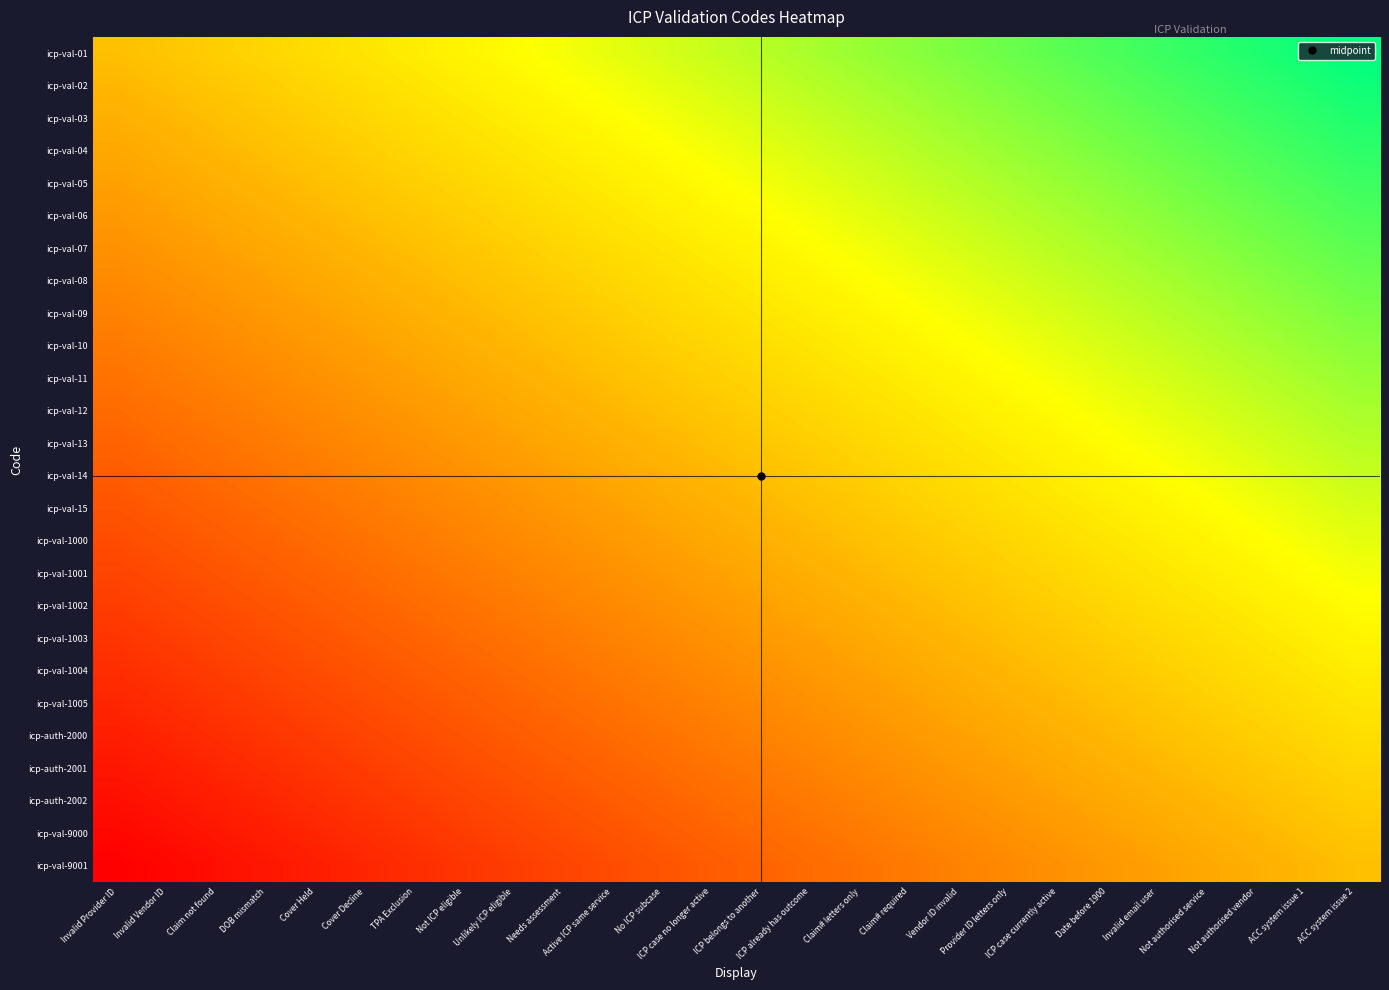

Reading left to right, what are all the values shown in this chart?

icp-val-01: Invalid Provider ID=0.5	Invalid Vendor ID=0.5	Claim not found=0.5	DOB mismatch=0.6	Cover Held=0.6	Cover Decline=0.6	TPA Exclusion=0.6	Not ICP eligible=0.6	Unlikely ICP eligible=0.7	Needs assessment=0.7	Active ICP same service=0.7	No ICP subcase=0.7	ICP case no longer active=0.7	ICP belongs to another=0.8	ICP already has outcome=0.8	Claim# letters only=0.8	Claim# required=0.8	Vendor ID invalid=0.8	Provider ID letters only=0.9	ICP case currently active=0.9	Date before 1900=0.9	Invalid email user=0.9	Not authorised service=0.9	Not authorised vendor=1.0	ACC system issue 1=1.0	ACC system issue 2=1.0
icp-val-02: Invalid Provider ID=0.5	Invalid Vendor ID=0.5	Claim not found=0.5	DOB mismatch=0.5	Cover Held=0.6	Cover Decline=0.6	TPA Exclusion=0.6	Not ICP eligible=0.6	Unlikely ICP eligible=0.6	Needs assessment=0.7	Active ICP same service=0.7	No ICP subcase=0.7	ICP case no longer active=0.7	ICP belongs to another=0.7	ICP already has outcome=0.8	Claim# letters only=0.8	Claim# required=0.8	Vendor ID invalid=0.8	Provider ID letters only=0.8	ICP case currently active=0.9	Date before 1900=0.9	Invalid email user=0.9	Not authorised service=0.9	Not authorised vendor=0.9	ACC system issue 1=1.0	ACC system issue 2=1.0
icp-val-03: Invalid Provider ID=0.5	Invalid Vendor ID=0.5	Claim not found=0.5	DOB mismatch=0.5	Cover Held=0.5	Cover Decline=0.6	TPA Exclusion=0.6	Not ICP eligible=0.6	Unlikely ICP eligible=0.6	Needs assessment=0.6	Active ICP same service=0.7	No ICP subcase=0.7	ICP case no longer active=0.7	ICP belongs to another=0.7	ICP already has outcome=0.7	Claim# letters only=0.8	Claim# required=0.8	Vendor ID invalid=0.8	Provider ID letters only=0.8	ICP case currently active=0.8	Date before 1900=0.9	Invalid email user=0.9	Not authorised service=0.9	Not authorised vendor=0.9	ACC system issue 1=0.9	ACC system issue 2=1.0
icp-val-04: Invalid Provider ID=0.4	Invalid Vendor ID=0.5	Claim not found=0.5	DOB mismatch=0.5	Cover Held=0.5	Cover Decline=0.5	TPA Exclusion=0.6	Not ICP eligible=0.6	Unlikely ICP eligible=0.6	Needs assessment=0.6	Active ICP same service=0.6	No ICP subcase=0.7	ICP case no longer active=0.7	ICP belongs to another=0.7	ICP already has outcome=0.7	Claim# letters only=0.7	Claim# required=0.8	Vendor ID invalid=0.8	Provider ID letters only=0.8	ICP case currently active=0.8	Date before 1900=0.8	Invalid email user=0.9	Not authorised service=0.9	Not authorised vendor=0.9	ACC system issue 1=0.9	ACC system issue 2=0.9
icp-val-05: Invalid Provider ID=0.4	Invalid Vendor ID=0.4	Claim not found=0.5	DOB mismatch=0.5	Cover Held=0.5	Cover Decline=0.5	TPA Exclusion=0.5	Not ICP eligible=0.6	Unlikely ICP eligible=0.6	Needs assessment=0.6	Active ICP same service=0.6	No ICP subcase=0.6	ICP case no longer active=0.7	ICP belongs to another=0.7	ICP already has outcome=0.7	Claim# letters only=0.7	Claim# required=0.7	Vendor ID invalid=0.8	Provider ID letters only=0.8	ICP case currently active=0.8	Date before 1900=0.8	Invalid email user=0.8	Not authorised service=0.9	Not authorised vendor=0.9	ACC system issue 1=0.9	ACC system issue 2=0.9
icp-val-06: Invalid Provider ID=0.4	Invalid Vendor ID=0.4	Claim not found=0.4	DOB mismatch=0.5	Cover Held=0.5	Cover Decline=0.5	TPA Exclusion=0.5	Not ICP eligible=0.5	Unlikely ICP eligible=0.6	Needs assessment=0.6	Active ICP same service=0.6	No ICP subcase=0.6	ICP case no longer active=0.6	ICP belongs to another=0.7	ICP already has outcome=0.7	Claim# letters only=0.7	Claim# required=0.7	Vendor ID invalid=0.7	Provider ID letters only=0.8	ICP case currently active=0.8	Date before 1900=0.8	Invalid email user=0.8	Not authorised service=0.8	Not authorised vendor=0.9	ACC system issue 1=0.9	ACC system issue 2=0.9
icp-val-07: Invalid Provider ID=0.4	Invalid Vendor ID=0.4	Claim not found=0.4	DOB mismatch=0.4	Cover Held=0.5	Cover Decline=0.5	TPA Exclusion=0.5	Not ICP eligible=0.5	Unlikely ICP eligible=0.5	Needs assessment=0.6	Active ICP same service=0.6	No ICP subcase=0.6	ICP case no longer active=0.6	ICP belongs to another=0.6	ICP already has outcome=0.7	Claim# letters only=0.7	Claim# required=0.7	Vendor ID invalid=0.7	Provider ID letters only=0.7	ICP case currently active=0.8	Date before 1900=0.8	Invalid email user=0.8	Not authorised service=0.8	Not authorised vendor=0.8	ACC system issue 1=0.9	ACC system issue 2=0.9
icp-val-08: Invalid Provider ID=0.4	Invalid Vendor ID=0.4	Claim not found=0.4	DOB mismatch=0.4	Cover Held=0.4	Cover Decline=0.5	TPA Exclusion=0.5	Not ICP eligible=0.5	Unlikely ICP eligible=0.5	Needs assessment=0.5	Active ICP same service=0.6	No ICP subcase=0.6	ICP case no longer active=0.6	ICP belongs to another=0.6	ICP already has outcome=0.6	Claim# letters only=0.7	Claim# required=0.7	Vendor ID invalid=0.7	Provider ID letters only=0.7	ICP case currently active=0.7	Date before 1900=0.8	Invalid email user=0.8	Not authorised service=0.8	Not authorised vendor=0.8	ACC system issue 1=0.8	ACC system issue 2=0.9
icp-val-09: Invalid Provider ID=0.3	Invalid Vendor ID=0.4	Claim not found=0.4	DOB mismatch=0.4	Cover Held=0.4	Cover Decline=0.4	TPA Exclusion=0.5	Not ICP eligible=0.5	Unlikely ICP eligible=0.5	Needs assessment=0.5	Active ICP same service=0.5	No ICP subcase=0.6	ICP case no longer active=0.6	ICP belongs to another=0.6	ICP already has outcome=0.6	Claim# letters only=0.6	Claim# required=0.7	Vendor ID invalid=0.7	Provider ID letters only=0.7	ICP case currently active=0.7	Date before 1900=0.7	Invalid email user=0.8	Not authorised service=0.8	Not authorised vendor=0.8	ACC system issue 1=0.8	ACC system issue 2=0.8
icp-val-10: Invalid Provider ID=0.3	Invalid Vendor ID=0.3	Claim not found=0.4	DOB mismatch=0.4	Cover Held=0.4	Cover Decline=0.4	TPA Exclusion=0.4	Not ICP eligible=0.5	Unlikely ICP eligible=0.5	Needs assessment=0.5	Active ICP same service=0.5	No ICP subcase=0.5	ICP case no longer active=0.6	ICP belongs to another=0.6	ICP already has outcome=0.6	Claim# letters only=0.6	Claim# required=0.6	Vendor ID invalid=0.7	Provider ID letters only=0.7	ICP case currently active=0.7	Date before 1900=0.7	Invalid email user=0.7	Not authorised service=0.8	Not authorised vendor=0.8	ACC system issue 1=0.8	ACC system issue 2=0.8
icp-val-11: Invalid Provider ID=0.3	Invalid Vendor ID=0.3	Claim not found=0.3	DOB mismatch=0.4	Cover Held=0.4	Cover Decline=0.4	TPA Exclusion=0.4	Not ICP eligible=0.4	Unlikely ICP eligible=0.5	Needs assessment=0.5	Active ICP same service=0.5	No ICP subcase=0.5	ICP case no longer active=0.5	ICP belongs to another=0.6	ICP already has outcome=0.6	Claim# letters only=0.6	Claim# required=0.6	Vendor ID invalid=0.6	Provider ID letters only=0.7	ICP case currently active=0.7	Date before 1900=0.7	Invalid email user=0.7	Not authorised service=0.7	Not authorised vendor=0.8	ACC system issue 1=0.8	ACC system issue 2=0.8
icp-val-12: Invalid Provider ID=0.3	Invalid Vendor ID=0.3	Claim not found=0.3	DOB mismatch=0.3	Cover Held=0.4	Cover Decline=0.4	TPA Exclusion=0.4	Not ICP eligible=0.4	Unlikely ICP eligible=0.4	Needs assessment=0.5	Active ICP same service=0.5	No ICP subcase=0.5	ICP case no longer active=0.5	ICP belongs to another=0.5	ICP already has outcome=0.6	Claim# letters only=0.6	Claim# required=0.6	Vendor ID invalid=0.6	Provider ID letters only=0.6	ICP case currently active=0.7	Date before 1900=0.7	Invalid email user=0.7	Not authorised service=0.7	Not authorised vendor=0.7	ACC system issue 1=0.8	ACC system issue 2=0.8
icp-val-13: Invalid Provider ID=0.3	Invalid Vendor ID=0.3	Claim not found=0.3	DOB mismatch=0.3	Cover Held=0.3	Cover Decline=0.4	TPA Exclusion=0.4	Not ICP eligible=0.4	Unlikely ICP eligible=0.4	Needs assessment=0.4	Active ICP same service=0.5	No ICP subcase=0.5	ICP case no longer active=0.5	ICP belongs to another=0.5	ICP already has outcome=0.5	Claim# letters only=0.6	Claim# required=0.6	Vendor ID invalid=0.6	Provider ID letters only=0.6	ICP case currently active=0.6	Date before 1900=0.7	Invalid email user=0.7	Not authorised service=0.7	Not authorised vendor=0.7	ACC system issue 1=0.7	ACC system issue 2=0.8
icp-val-14: Invalid Provider ID=0.2	Invalid Vendor ID=0.3	Claim not found=0.3	DOB mismatch=0.3	Cover Held=0.3	Cover Decline=0.3	TPA Exclusion=0.4	Not ICP eligible=0.4	Unlikely ICP eligible=0.4	Needs assessment=0.4	Active ICP same service=0.4	No ICP subcase=0.5	ICP case no longer active=0.5	ICP belongs to another=0.5	ICP already has outcome=0.5	Claim# letters only=0.5	Claim# required=0.6	Vendor ID invalid=0.6	Provider ID letters only=0.6	ICP case currently active=0.6	Date before 1900=0.6	Invalid email user=0.7	Not authorised service=0.7	Not authorised vendor=0.7	ACC system issue 1=0.7	ACC system issue 2=0.7
icp-val-15: Invalid Provider ID=0.2	Invalid Vendor ID=0.2	Claim not found=0.3	DOB mismatch=0.3	Cover Held=0.3	Cover Decline=0.3	TPA Exclusion=0.3	Not ICP eligible=0.4	Unlikely ICP eligible=0.4	Needs assessment=0.4	Active ICP same service=0.4	No ICP subcase=0.4	ICP case no longer active=0.5	ICP belongs to another=0.5	ICP already has outcome=0.5	Claim# letters only=0.5	Claim# required=0.5	Vendor ID invalid=0.6	Provider ID letters only=0.6	ICP case currently active=0.6	Date before 1900=0.6	Invalid email user=0.6	Not authorised service=0.7	Not authorised vendor=0.7	ACC system issue 1=0.7	ACC system issue 2=0.7
icp-val-1000: Invalid Provider ID=0.2	Invalid Vendor ID=0.2	Claim not found=0.2	DOB mismatch=0.3	Cover Held=0.3	Cover Decline=0.3	TPA Exclusion=0.3	Not ICP eligible=0.3	Unlikely ICP eligible=0.4	Needs assessment=0.4	Active ICP same service=0.4	No ICP subcase=0.4	ICP case no longer active=0.4	ICP belongs to another=0.5	ICP already has outcome=0.5	Claim# letters only=0.5	Claim# required=0.5	Vendor ID invalid=0.5	Provider ID letters only=0.6	ICP case currently active=0.6	Date before 1900=0.6	Invalid email user=0.6	Not authorised service=0.6	Not authorised vendor=0.7	ACC system issue 1=0.7	ACC system issue 2=0.7
icp-val-1001: Invalid Provider ID=0.2	Invalid Vendor ID=0.2	Claim not found=0.2	DOB mismatch=0.2	Cover Held=0.3	Cover Decline=0.3	TPA Exclusion=0.3	Not ICP eligible=0.3	Unlikely ICP eligible=0.3	Needs assessment=0.4	Active ICP same service=0.4	No ICP subcase=0.4	ICP case no longer active=0.4	ICP belongs to another=0.4	ICP already has outcome=0.5	Claim# letters only=0.5	Claim# required=0.5	Vendor ID invalid=0.5	Provider ID letters only=0.5	ICP case currently active=0.6	Date before 1900=0.6	Invalid email user=0.6	Not authorised service=0.6	Not authorised vendor=0.6	ACC system issue 1=0.7	ACC system issue 2=0.7
icp-val-1002: Invalid Provider ID=0.2	Invalid Vendor ID=0.2	Claim not found=0.2	DOB mismatch=0.2	Cover Held=0.2	Cover Decline=0.3	TPA Exclusion=0.3	Not ICP eligible=0.3	Unlikely ICP eligible=0.3	Needs assessment=0.3	Active ICP same service=0.4	No ICP subcase=0.4	ICP case no longer active=0.4	ICP belongs to another=0.4	ICP already has outcome=0.4	Claim# letters only=0.5	Claim# required=0.5	Vendor ID invalid=0.5	Provider ID letters only=0.5	ICP case currently active=0.5	Date before 1900=0.6	Invalid email user=0.6	Not authorised service=0.6	Not authorised vendor=0.6	ACC system issue 1=0.6	ACC system issue 2=0.7
icp-val-1003: Invalid Provider ID=0.1	Invalid Vendor ID=0.2	Claim not found=0.2	DOB mismatch=0.2	Cover Held=0.2	Cover Decline=0.2	TPA Exclusion=0.3	Not ICP eligible=0.3	Unlikely ICP eligible=0.3	Needs assessment=0.3	Active ICP same service=0.3	No ICP subcase=0.4	ICP case no longer active=0.4	ICP belongs to another=0.4	ICP already has outcome=0.4	Claim# letters only=0.4	Claim# required=0.5	Vendor ID invalid=0.5	Provider ID letters only=0.5	ICP case currently active=0.5	Date before 1900=0.5	Invalid email user=0.6	Not authorised service=0.6	Not authorised vendor=0.6	ACC system issue 1=0.6	ACC system issue 2=0.6
icp-val-1004: Invalid Provider ID=0.1	Invalid Vendor ID=0.1	Claim not found=0.2	DOB mismatch=0.2	Cover Held=0.2	Cover Decline=0.2	TPA Exclusion=0.2	Not ICP eligible=0.3	Unlikely ICP eligible=0.3	Needs assessment=0.3	Active ICP same service=0.3	No ICP subcase=0.3	ICP case no longer active=0.4	ICP belongs to another=0.4	ICP already has outcome=0.4	Claim# letters only=0.4	Claim# required=0.4	Vendor ID invalid=0.5	Provider ID letters only=0.5	ICP case currently active=0.5	Date before 1900=0.5	Invalid email user=0.5	Not authorised service=0.6	Not authorised vendor=0.6	ACC system issue 1=0.6	ACC system issue 2=0.6
icp-val-1005: Invalid Provider ID=0.1	Invalid Vendor ID=0.1	Claim not found=0.1	DOB mismatch=0.2	Cover Held=0.2	Cover Decline=0.2	TPA Exclusion=0.2	Not ICP eligible=0.2	Unlikely ICP eligible=0.3	Needs assessment=0.3	Active ICP same service=0.3	No ICP subcase=0.3	ICP case no longer active=0.3	ICP belongs to another=0.4	ICP already has outcome=0.4	Claim# letters only=0.4	Claim# required=0.4	Vendor ID invalid=0.4	Provider ID letters only=0.5	ICP case currently active=0.5	Date before 1900=0.5	Invalid email user=0.5	Not authorised service=0.5	Not authorised vendor=0.6	ACC system issue 1=0.6	ACC system issue 2=0.6
icp-auth-2000: Invalid Provider ID=0.1	Invalid Vendor ID=0.1	Claim not found=0.1	DOB mismatch=0.1	Cover Held=0.2	Cover Decline=0.2	TPA Exclusion=0.2	Not ICP eligible=0.2	Unlikely ICP eligible=0.2	Needs assessment=0.3	Active ICP same service=0.3	No ICP subcase=0.3	ICP case no longer active=0.3	ICP belongs to another=0.3	ICP already has outcome=0.4	Claim# letters only=0.4	Claim# required=0.4	Vendor ID invalid=0.4	Provider ID letters only=0.4	ICP case currently active=0.5	Date before 1900=0.5	Invalid email user=0.5	Not authorised service=0.5	Not authorised vendor=0.5	ACC system issue 1=0.6	ACC system issue 2=0.6
icp-auth-2001: Invalid Provider ID=0.1	Invalid Vendor ID=0.1	Claim not found=0.1	DOB mismatch=0.1	Cover Held=0.1	Cover Decline=0.2	TPA Exclusion=0.2	Not ICP eligible=0.2	Unlikely ICP eligible=0.2	Needs assessment=0.2	Active ICP same service=0.3	No ICP subcase=0.3	ICP case no longer active=0.3	ICP belongs to another=0.3	ICP already has outcome=0.3	Claim# letters only=0.4	Claim# required=0.4	Vendor ID invalid=0.4	Provider ID letters only=0.4	ICP case currently active=0.4	Date before 1900=0.5	Invalid email user=0.5	Not authorised service=0.5	Not authorised vendor=0.5	ACC system issue 1=0.5	ACC system issue 2=0.6
icp-auth-2002: Invalid Provider ID=0.0	Invalid Vendor ID=0.1	Claim not found=0.1	DOB mismatch=0.1	Cover Held=0.1	Cover Decline=0.1	TPA Exclusion=0.2	Not ICP eligible=0.2	Unlikely ICP eligible=0.2	Needs assessment=0.2	Active ICP same service=0.2	No ICP subcase=0.3	ICP case no longer active=0.3	ICP belongs to another=0.3	ICP already has outcome=0.3	Claim# letters only=0.3	Claim# required=0.4	Vendor ID invalid=0.4	Provider ID letters only=0.4	ICP case currently active=0.4	Date before 1900=0.4	Invalid email user=0.5	Not authorised service=0.5	Not authorised vendor=0.5	ACC system issue 1=0.5	ACC system issue 2=0.5
icp-val-9000: Invalid Provider ID=0.0	Invalid Vendor ID=0.0	Claim not found=0.1	DOB mismatch=0.1	Cover Held=0.1	Cover Decline=0.1	TPA Exclusion=0.1	Not ICP eligible=0.2	Unlikely ICP eligible=0.2	Needs assessment=0.2	Active ICP same service=0.2	No ICP subcase=0.2	ICP case no longer active=0.3	ICP belongs to another=0.3	ICP already has outcome=0.3	Claim# letters only=0.3	Claim# required=0.3	Vendor ID invalid=0.4	Provider ID letters only=0.4	ICP case currently active=0.4	Date before 1900=0.4	Invalid email user=0.4	Not authorised service=0.5	Not authorised vendor=0.5	ACC system issue 1=0.5	ACC system issue 2=0.5
icp-val-9001: Invalid Provider ID=0.0	Invalid Vendor ID=0.0	Claim not found=0.0	DOB mismatch=0.1	Cover Held=0.1	Cover Decline=0.1	TPA Exclusion=0.1	Not ICP eligible=0.1	Unlikely ICP eligible=0.2	Needs assessment=0.2	Active ICP same service=0.2	No ICP subcase=0.2	ICP case no longer active=0.2	ICP belongs to another=0.3	ICP already has outcome=0.3	Claim# letters only=0.3	Claim# required=0.3	Vendor ID invalid=0.3	Provider ID letters only=0.4	ICP case currently active=0.4	Date before 1900=0.4	Invalid email user=0.4	Not authorised service=0.4	Not authorised vendor=0.5	ACC system issue 1=0.5	ACC system issue 2=0.5